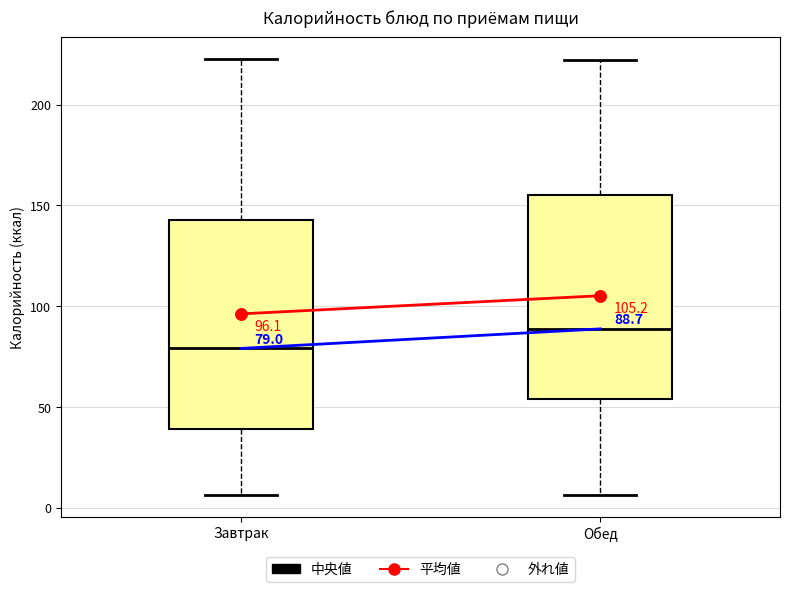

Which box has the highest median line?

Обед